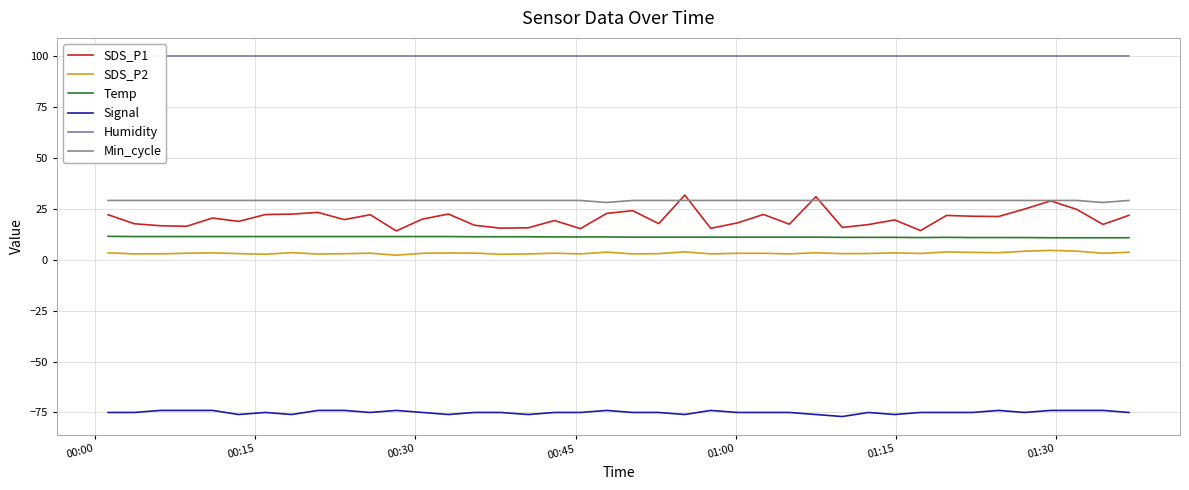

True or false: SDS_P1 and SDS_P2 cross at least once.

False